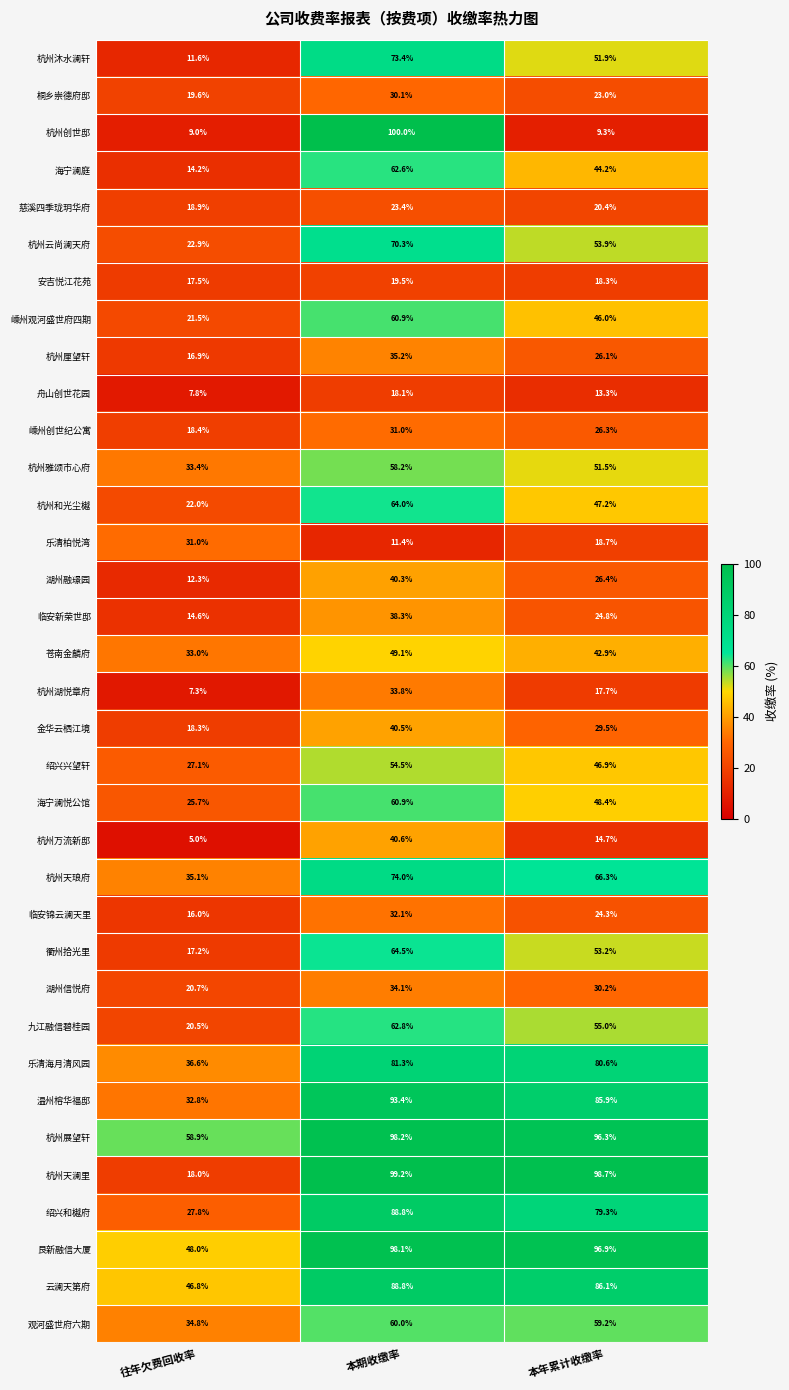

What is the difference between the highest and lowest values at 本年累计收缴率?

89.4